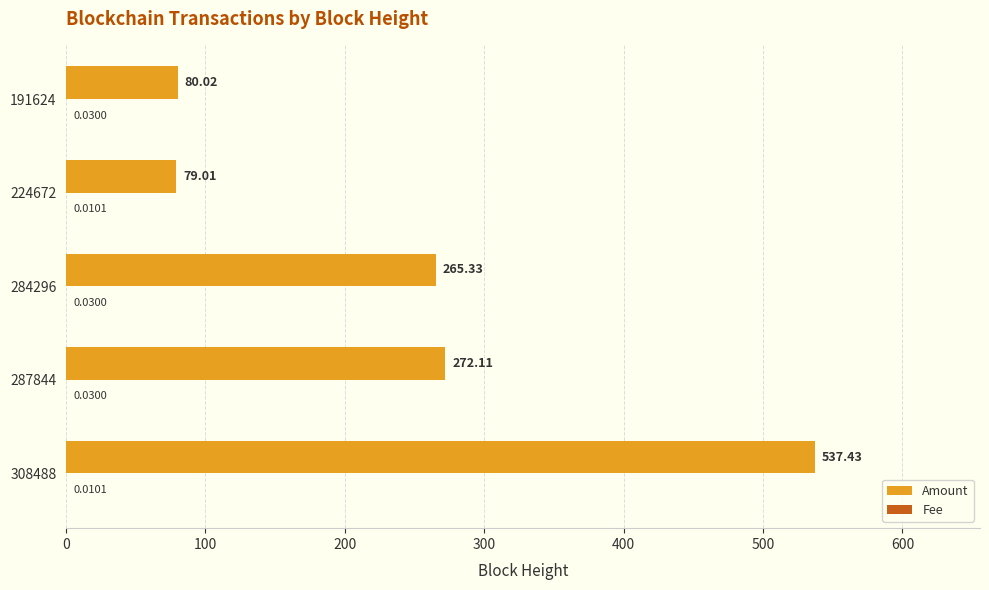

At which category is the sum across all series the highest?

308488